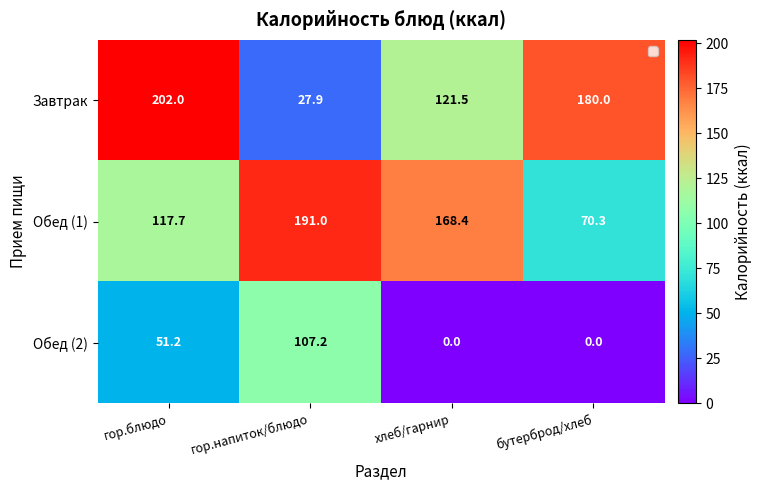

Which series changed the most between гор.напиток/блюдо and бутерброд/хлеб?

Завтрак